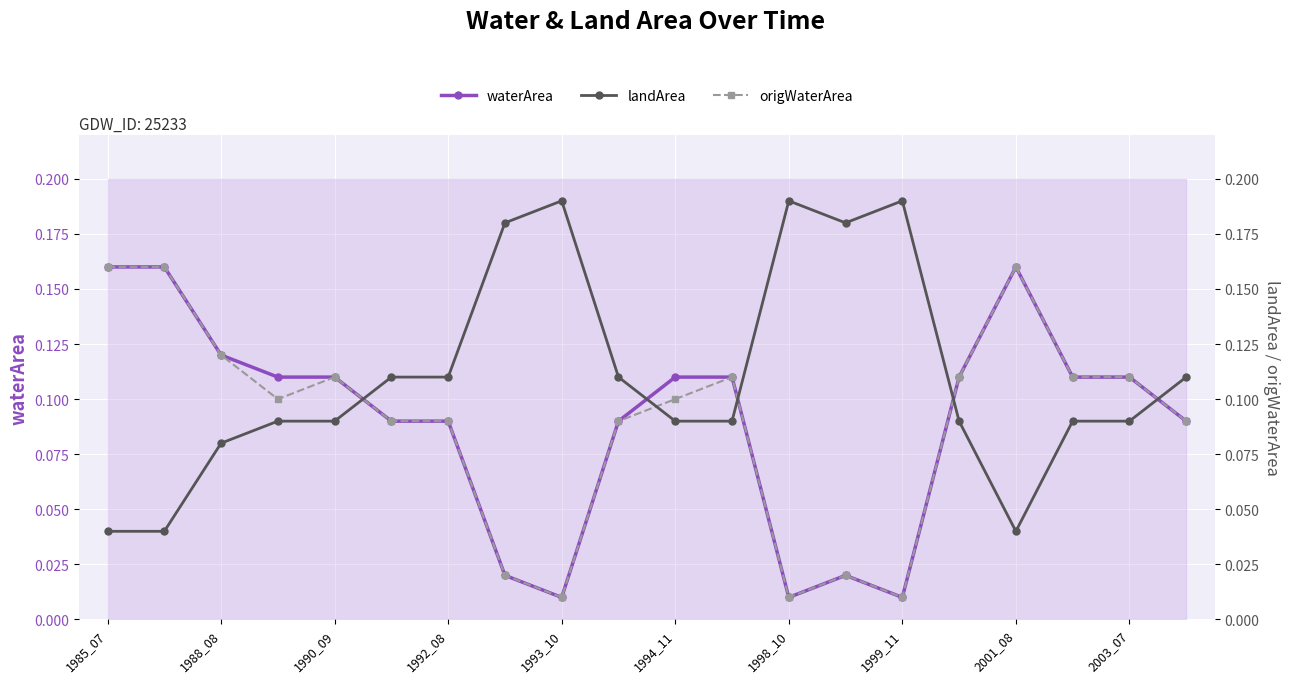

Is it true that waterArea equals 0.3 at 1985_07?

False